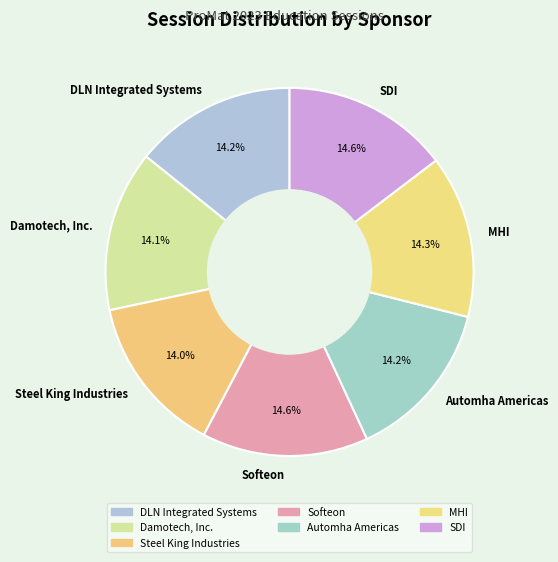

What is the ratio of the value at SDI to the value at Automha Americas?

1.0